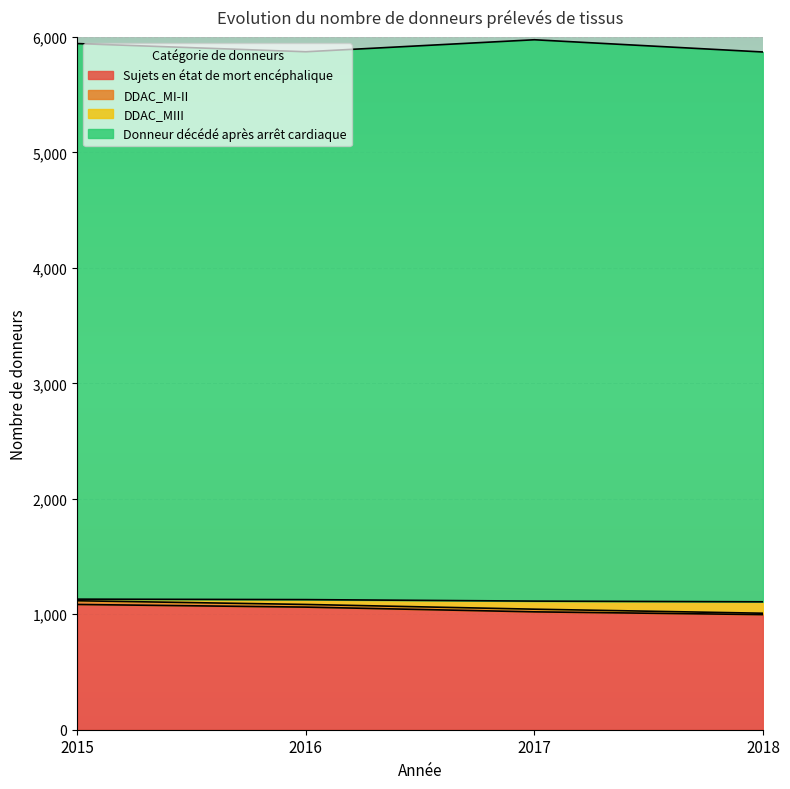

True or false: DDAC_MIII and Sujets en état de mort encéphalique cross at least once.

False